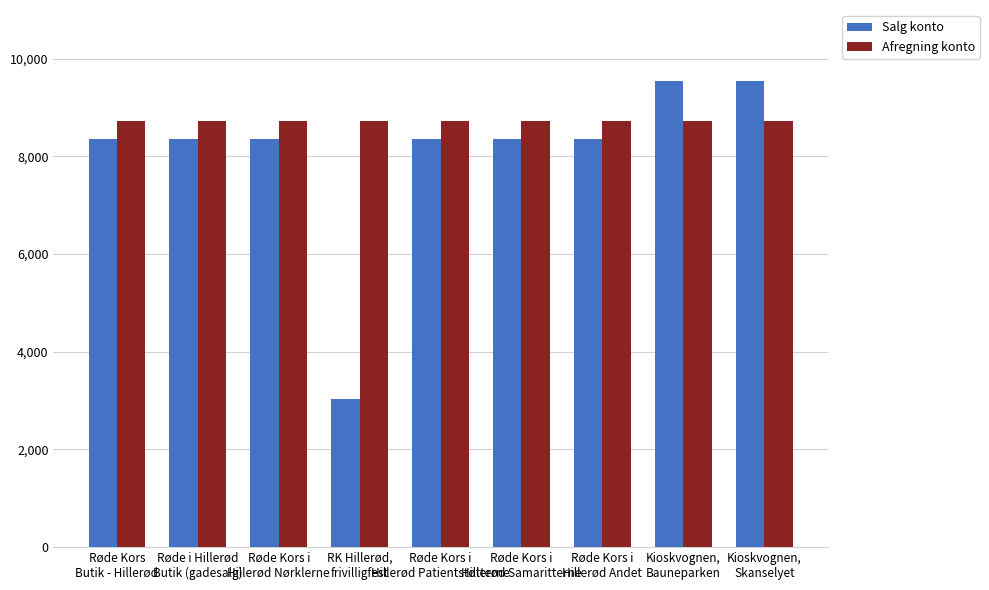

What is the average value of the Afregning konto series?

8722